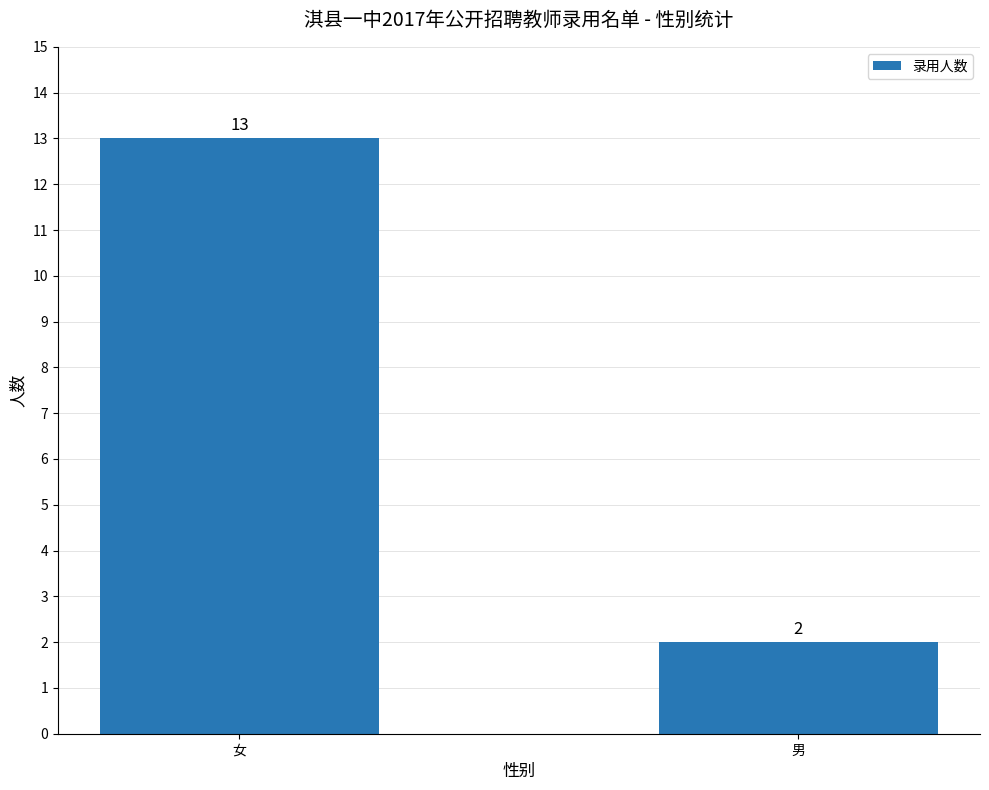

What position from the left is 男?

2